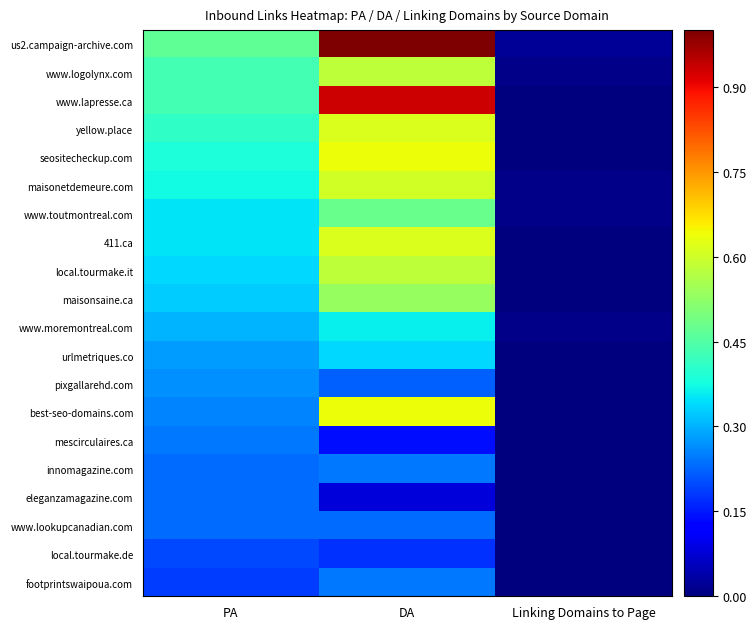

Between DA and Linking Domains to Page, which series saw the biggest shift?

us2.campaign-archive.com